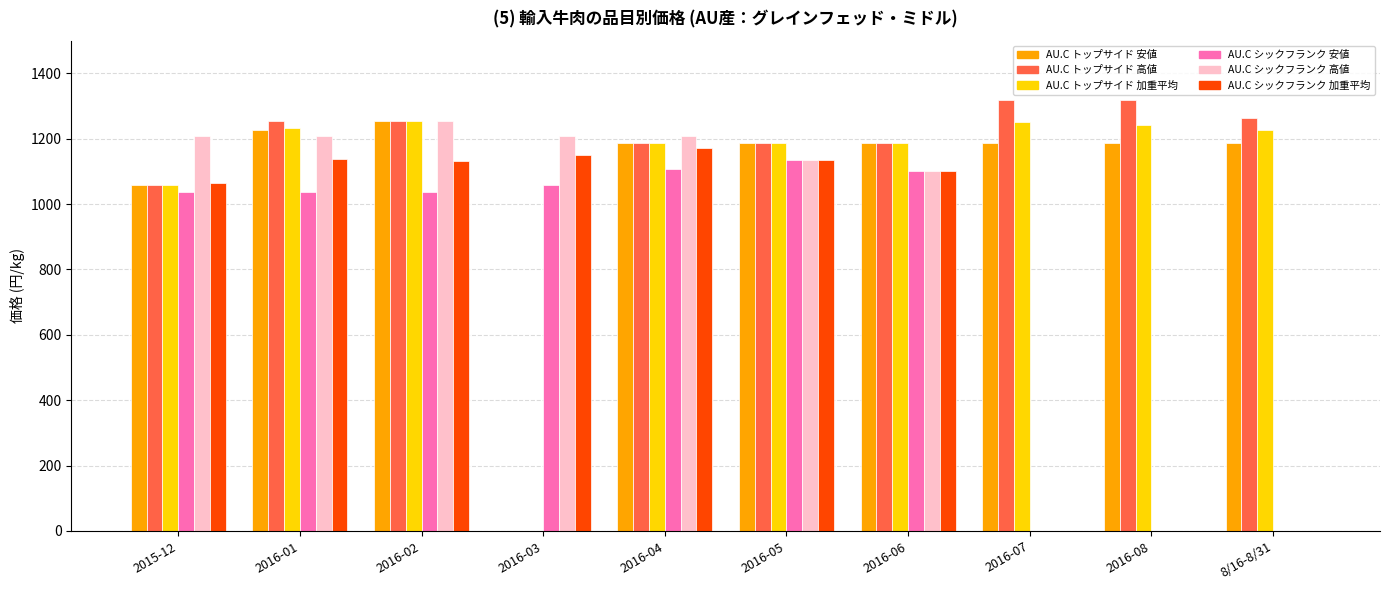

At which label does AU.C トップサイド 高値 first exceed 1252?

2016-01